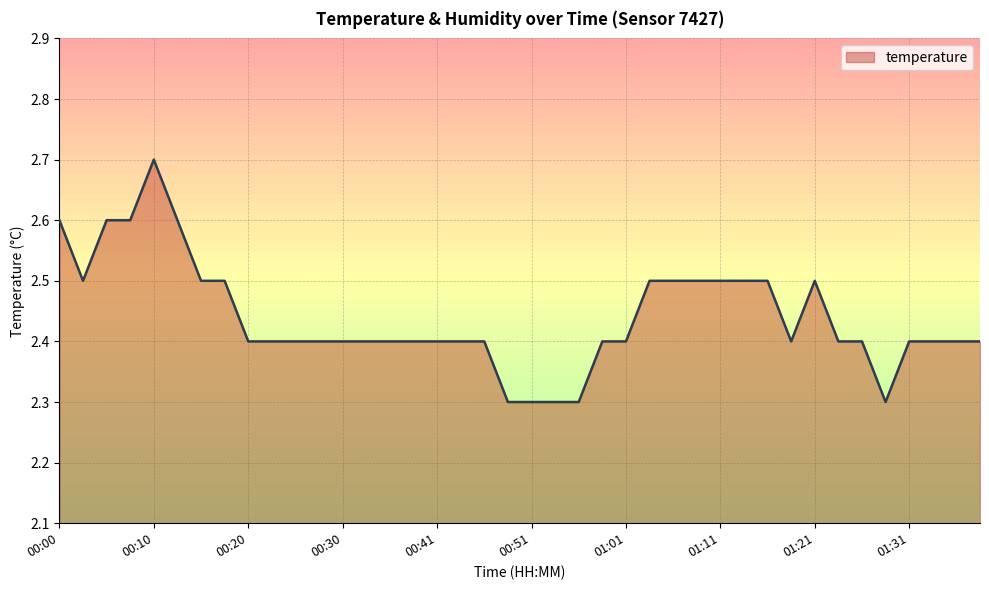

What is the maximum value shown in the chart?

2.7